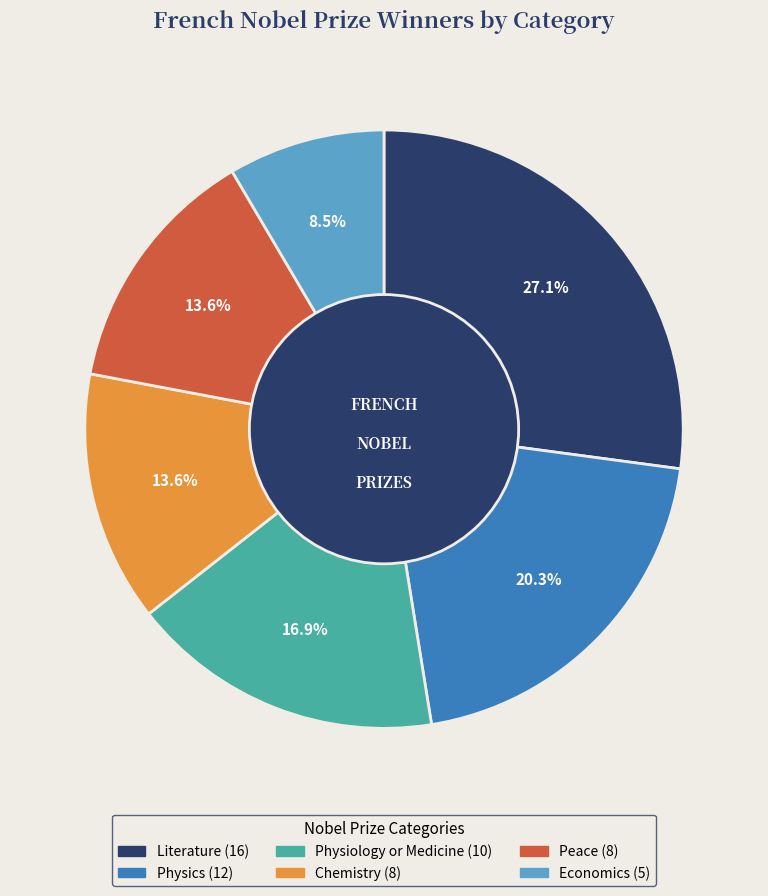

Is there a majority slice in this chart?

No